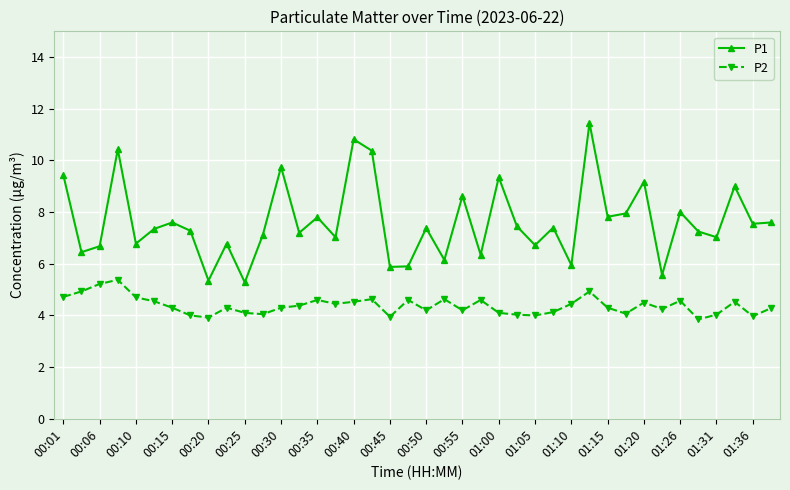

What are all the series names shown in the legend?

P1, P2